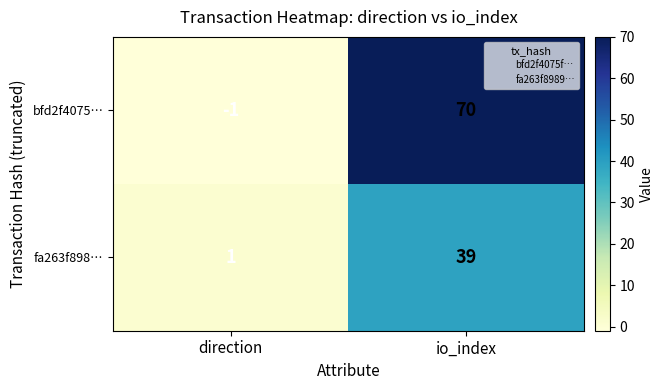

At direction, list the series in order from smallest to largest.

bfd2f4075…, fa263f898…